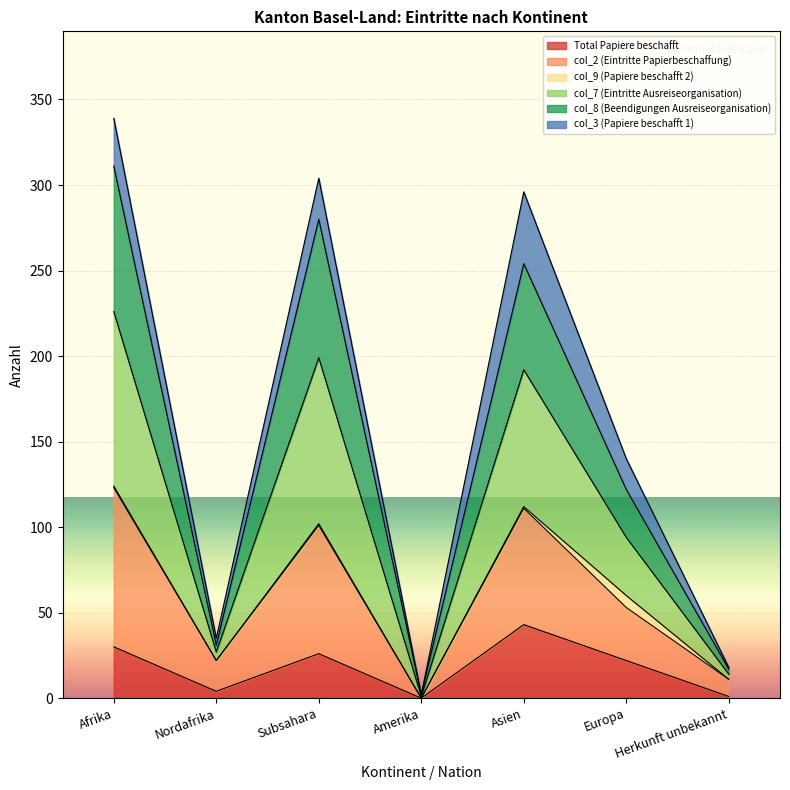

True or false: col_7 (Eintritte Ausreiseorganisation) and col_8 (Beendigungen Ausreiseorganisation) intersect in this chart.

False